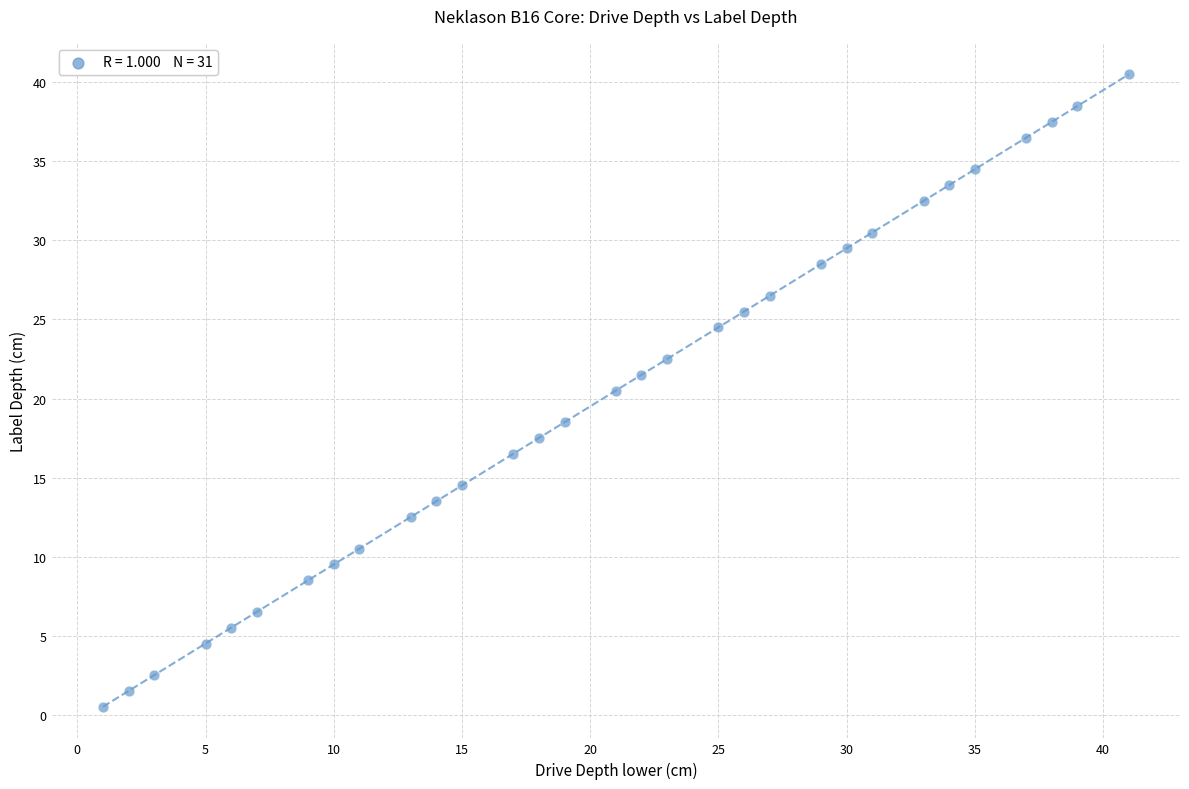

What is the range of X values (max minus min)?

40.0